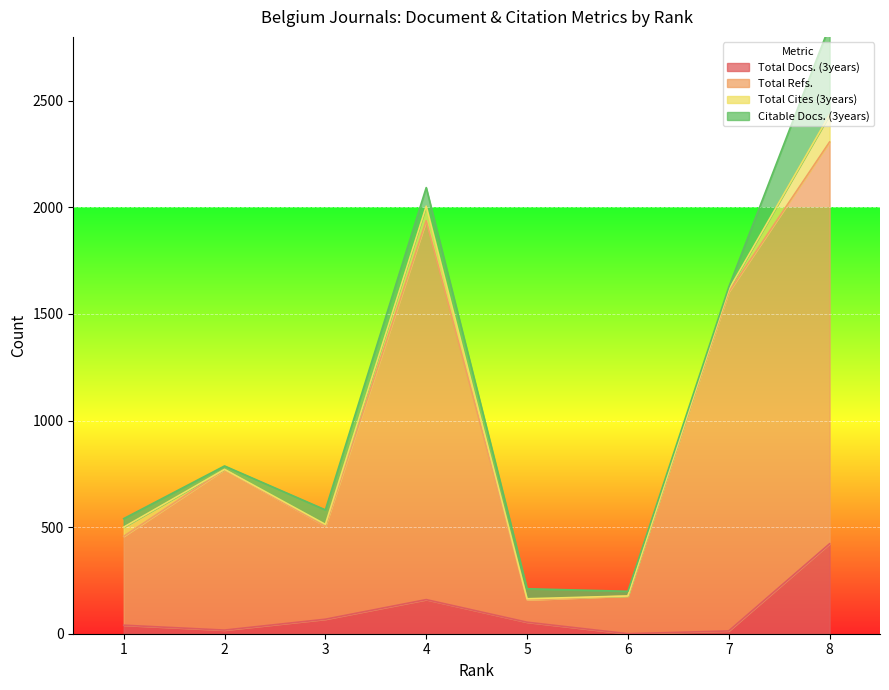

What is the difference between the Total Refs. values at 3 and 5?

345